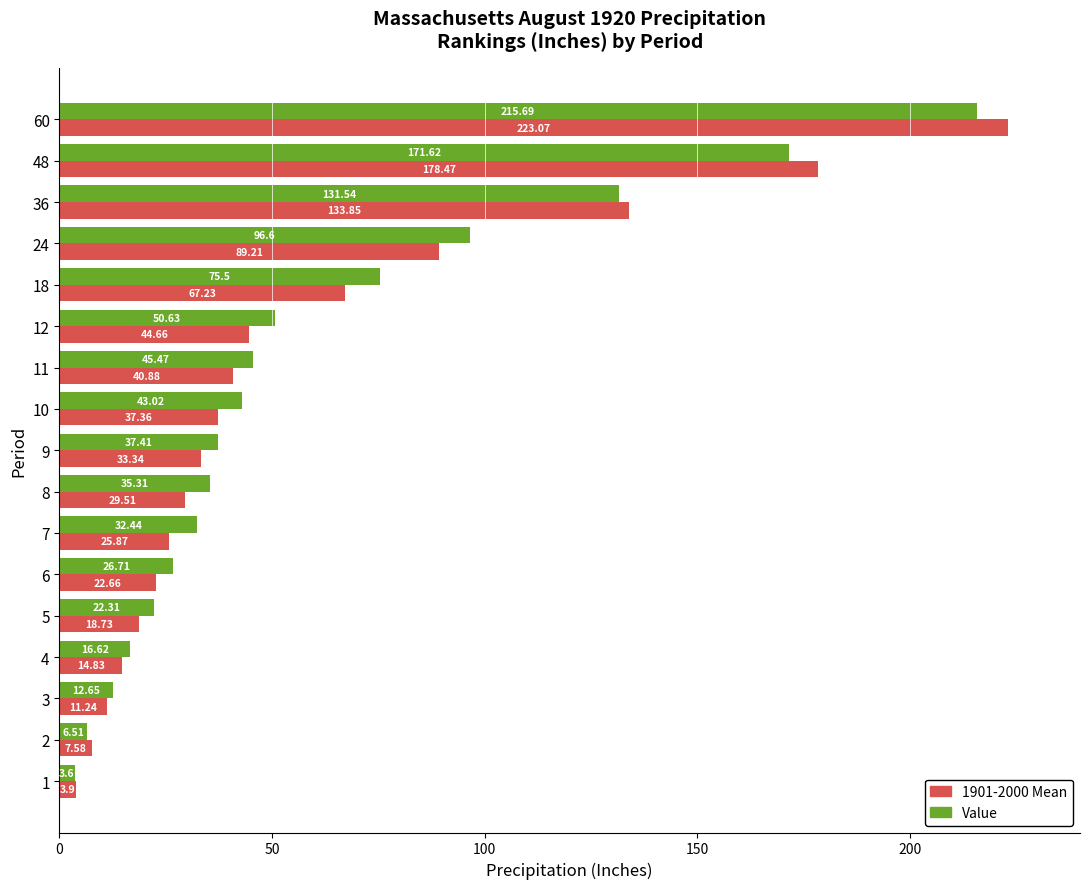

Which series changed the most between 6 and 8?

Value